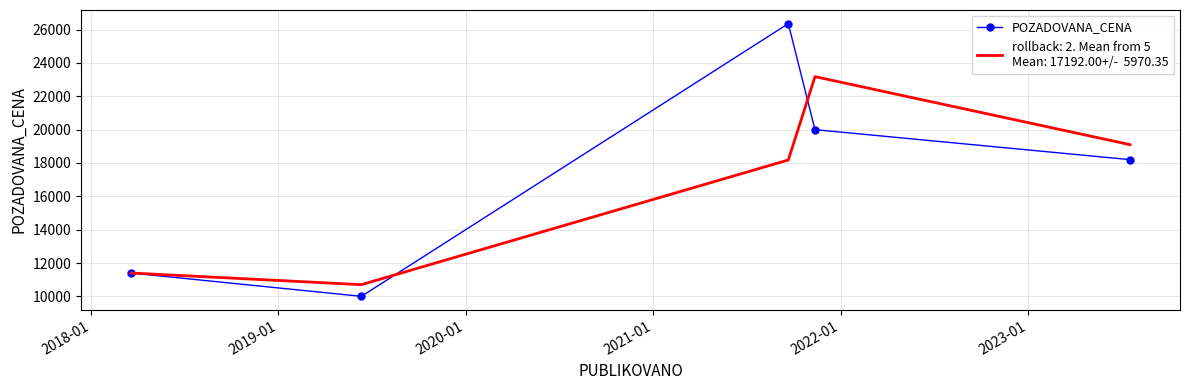

What is the minimum value shown in the chart?

10000